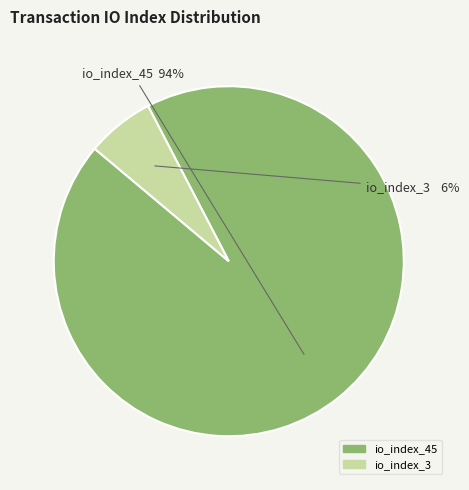

What is the ratio of the value at io_index_3 to the value at io_index_45?

0.1